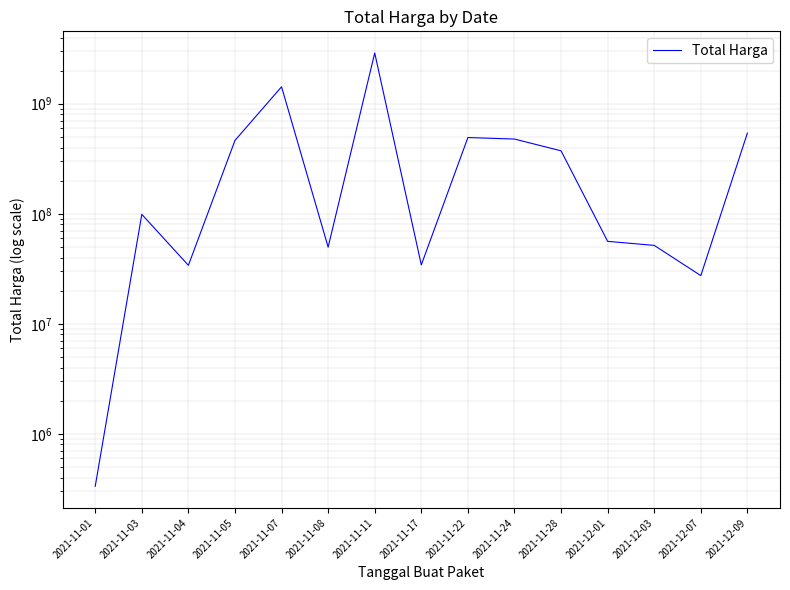

The chart shows a value of 756149856 at 2021-11-07. True or false?

False